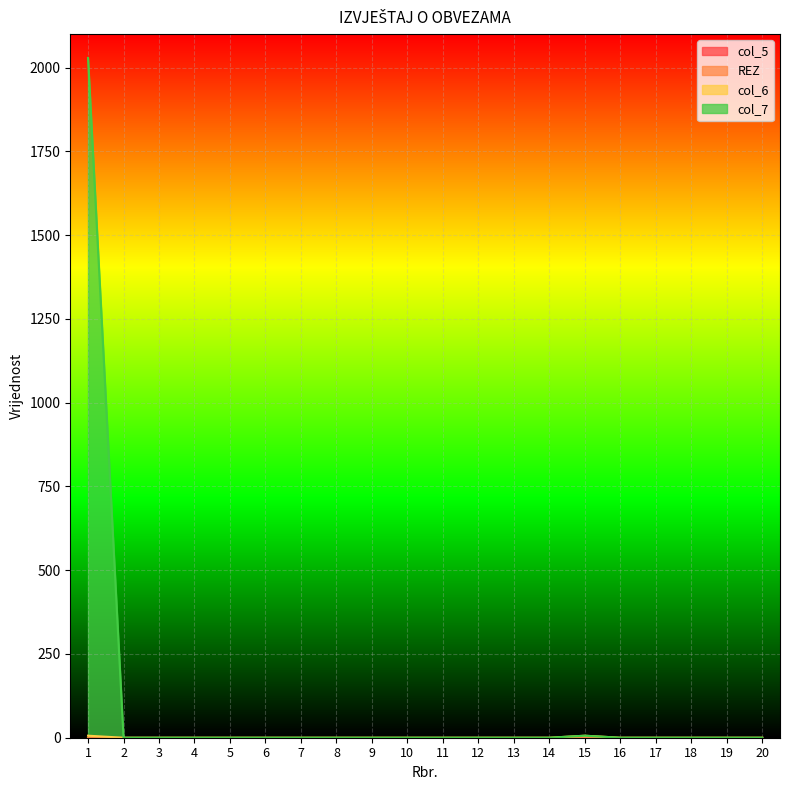

Does the chart display data point markers on the line(s)?

No